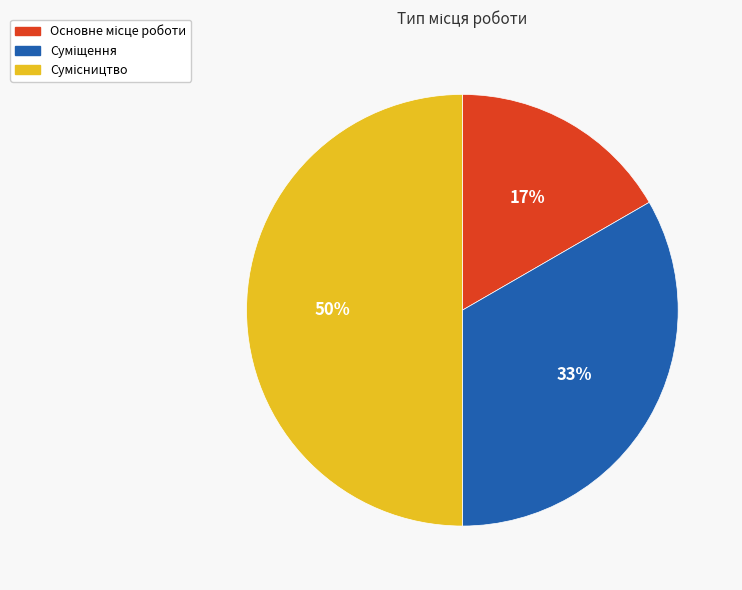

To the nearest percent, what is the difference between the largest and smallest slice percentages?

33%